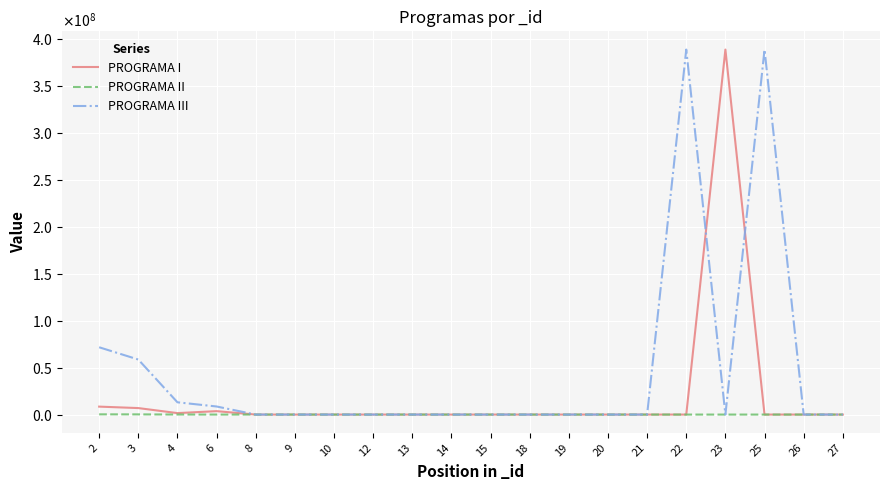

Between 12 and 20, which is larger?

12